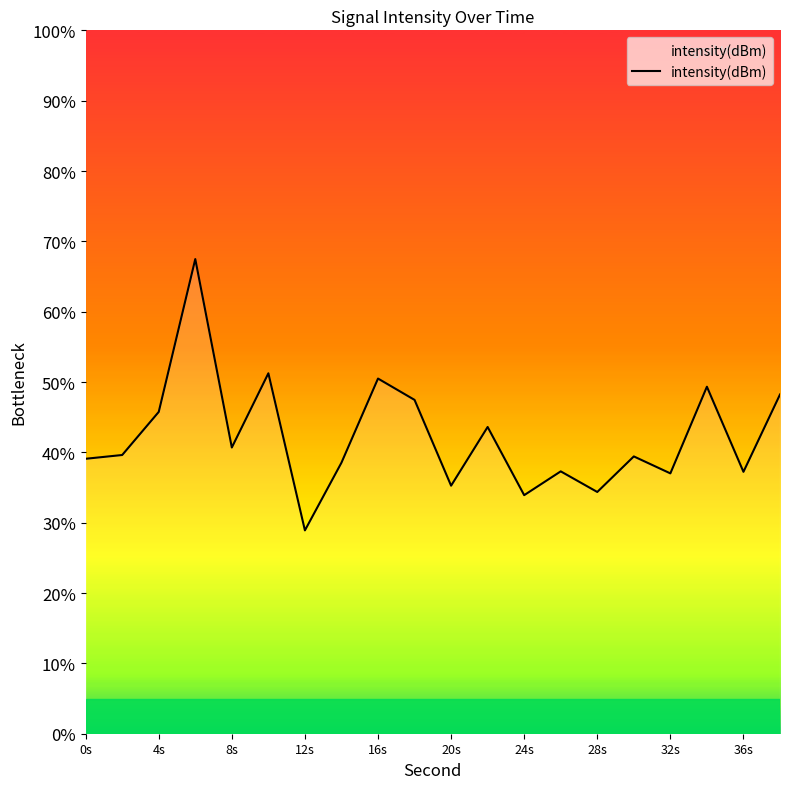

Is it true that the value at 4s is -157.0?

False